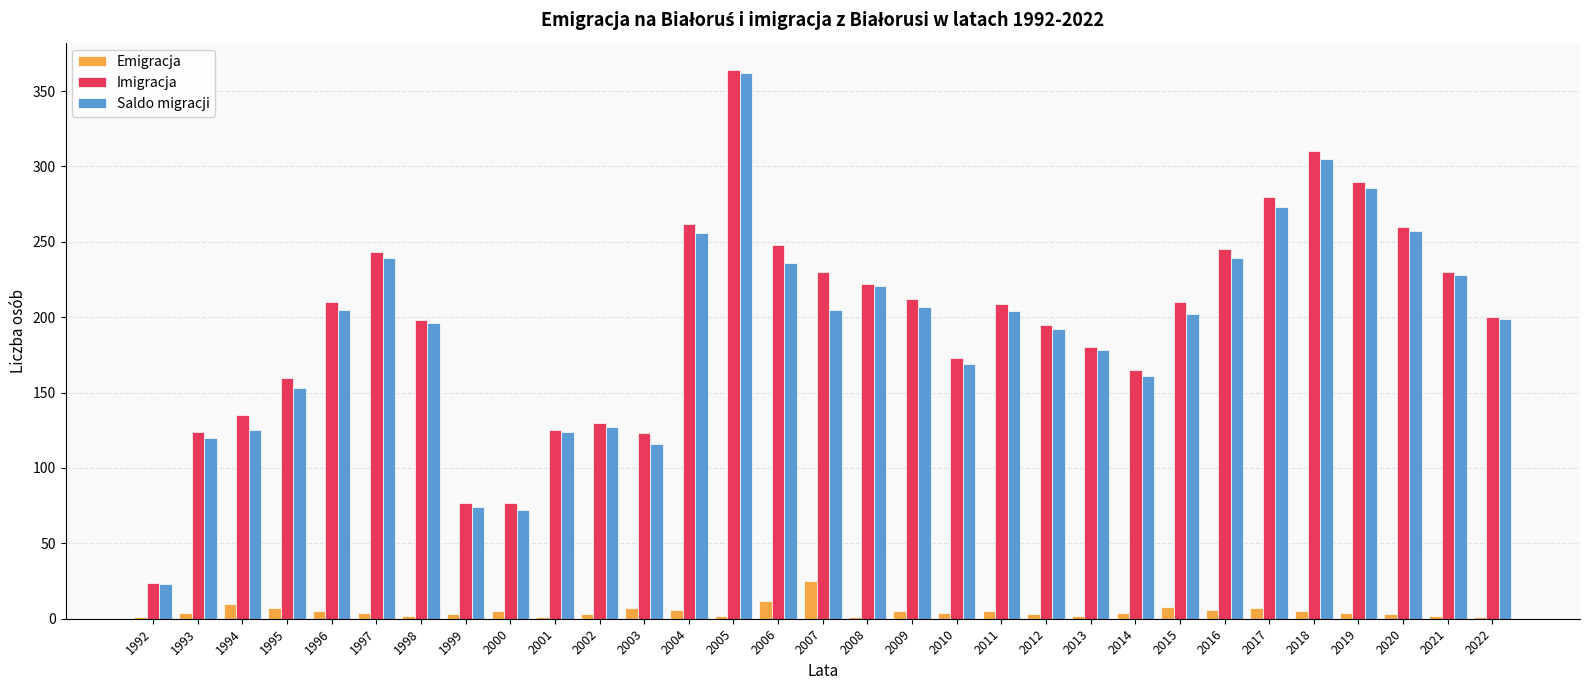

Are the bars horizontal?

No